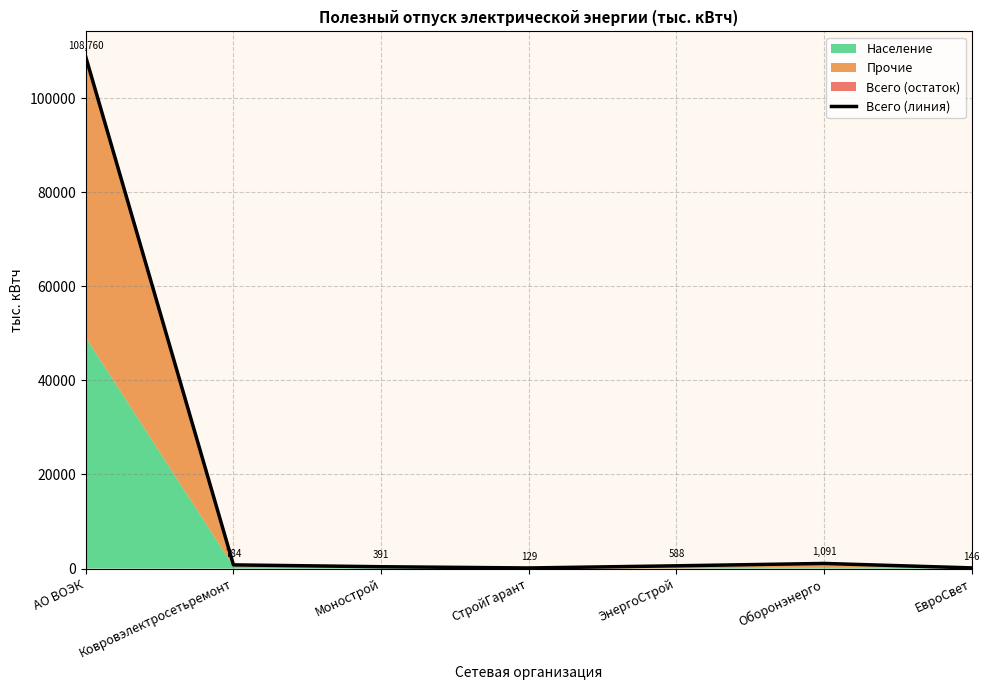

Rank the categories by value from lowest to highest.

СтройГарант, ЕвроСвет, Монострой, ЭнергоСтрой, Ковровэлектросетьремонт, Оборонэнерго, АО ВОЭК